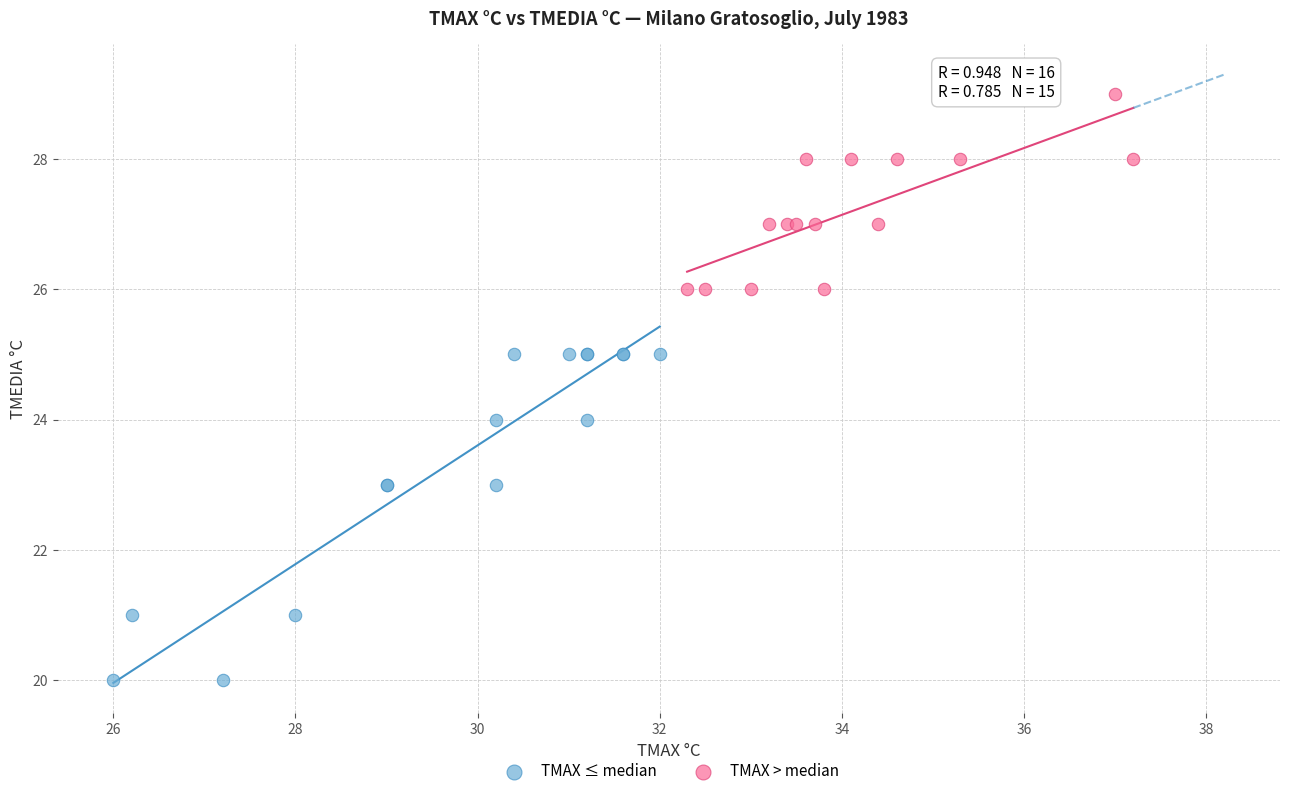

Which series reaches the maximum Y coordinate?

TMAX > median